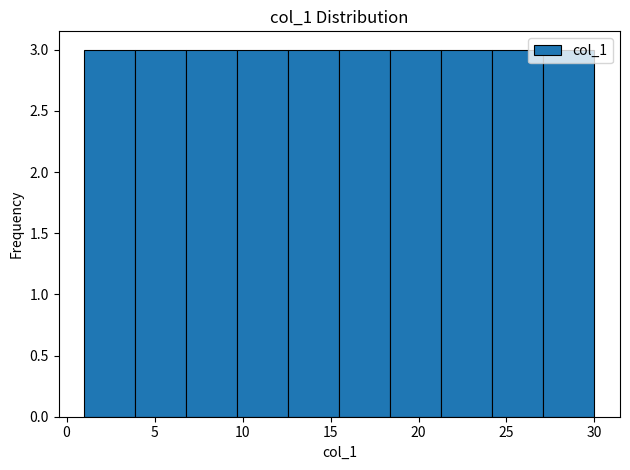

Reading left to right, transcribe this chart: for each bar, give the range it covers on the x-axis and its height. Neither the bar edges nor the heights are printed on the chart, so give them approximately, as read against the axes.

1.0 to 3.9: 3
3.9 to 6.8: 3
6.8 to 9.7: 3
9.7 to 12.6: 3
12.6 to 15.5: 3
15.5 to 18.4: 3
18.4 to 21.3: 3
21.3 to 24.2: 3
24.2 to 27.1: 3
27.1 to 30.0: 3